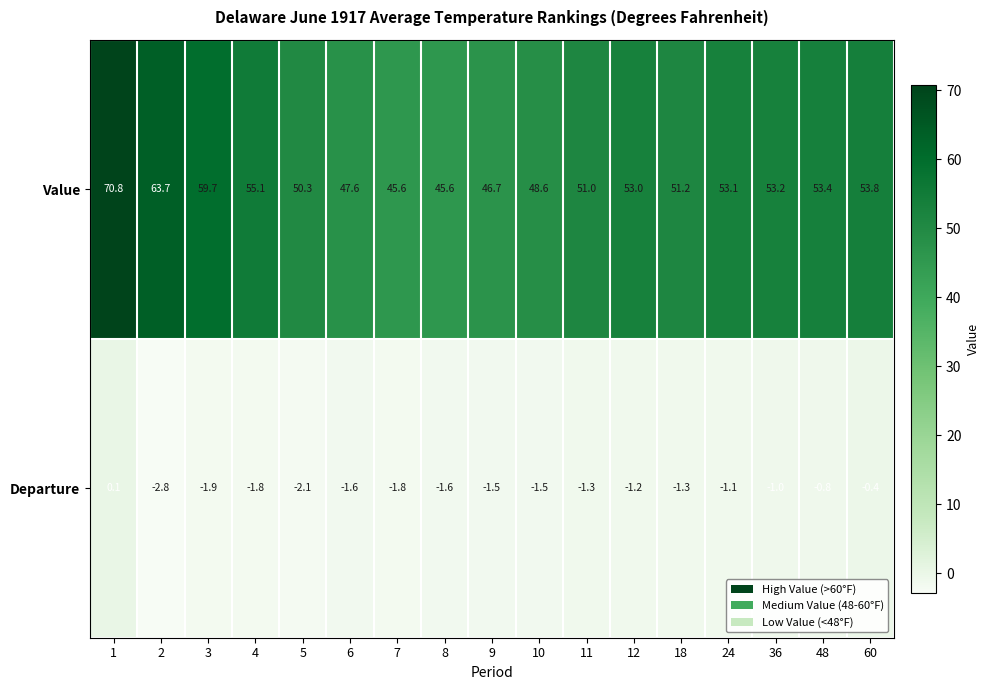

What is the highest value of the Value series?

70.8